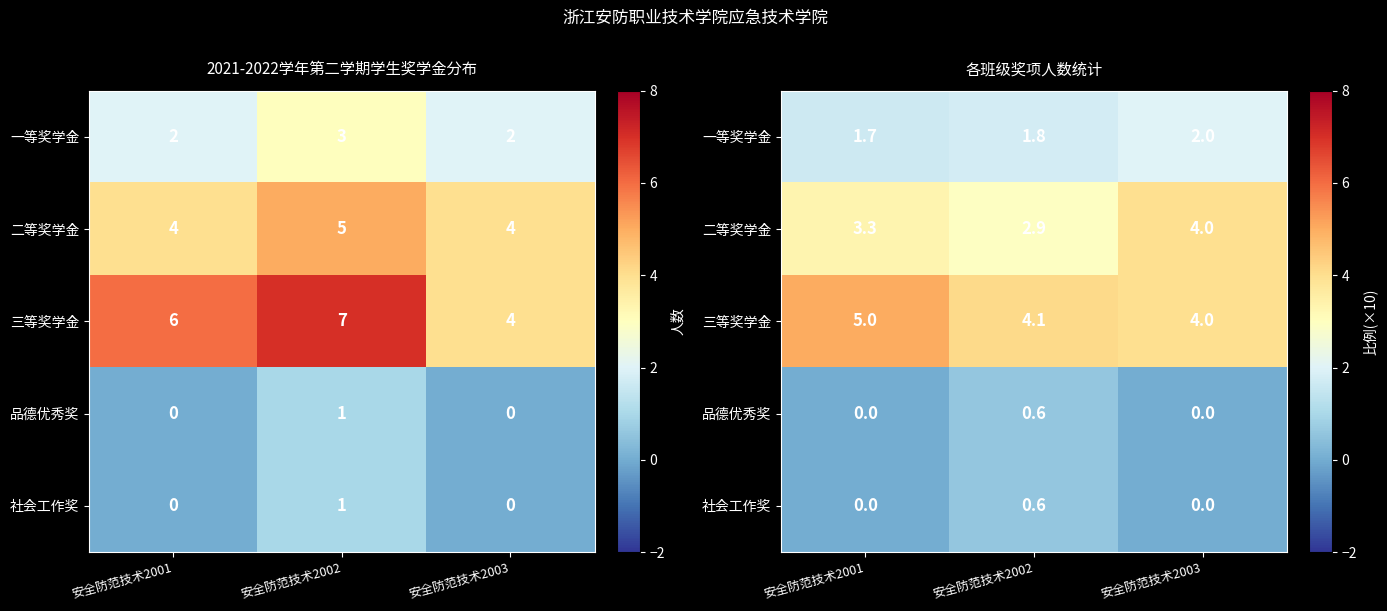

How many values in the 二等奖学金 series are below 3?

1